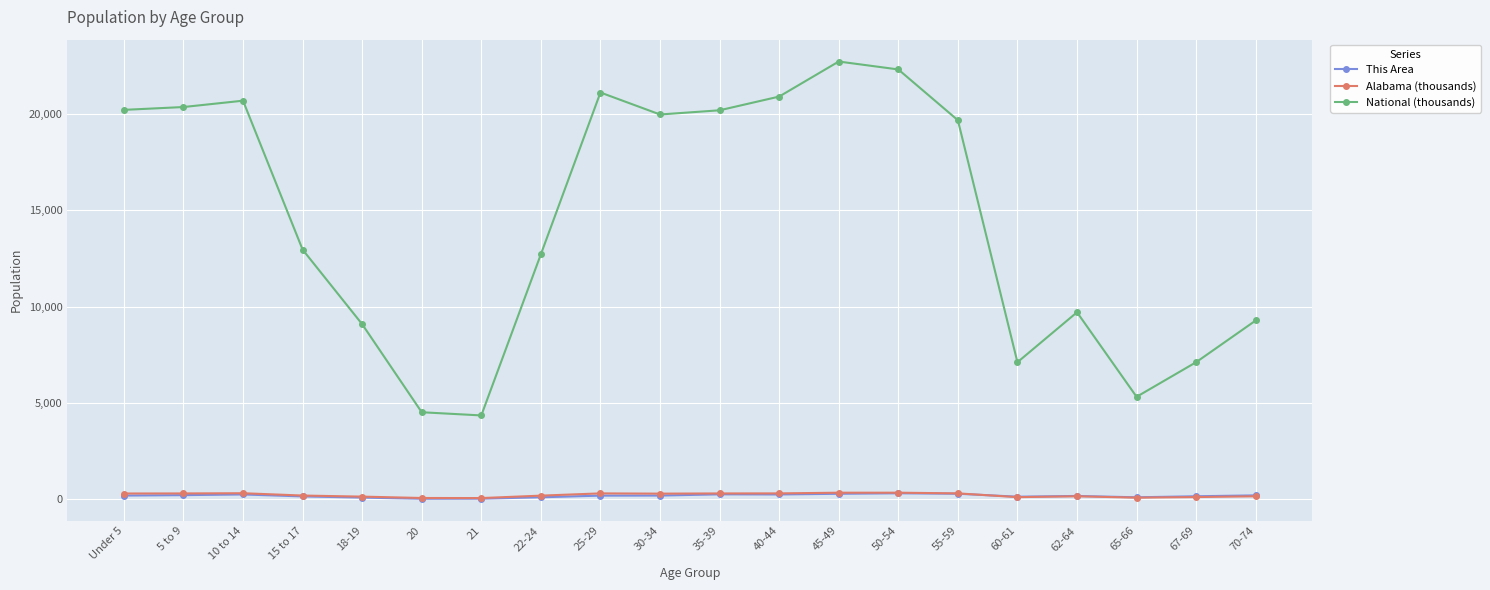

How many times do Alabama (thousands) and This Area cross each other?

1